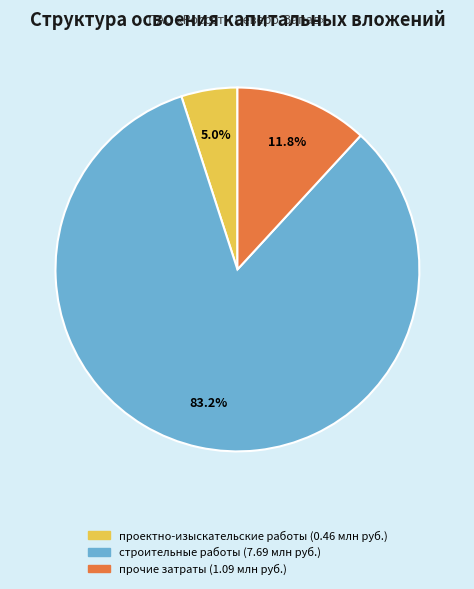

Is there a majority slice in this chart?

Yes